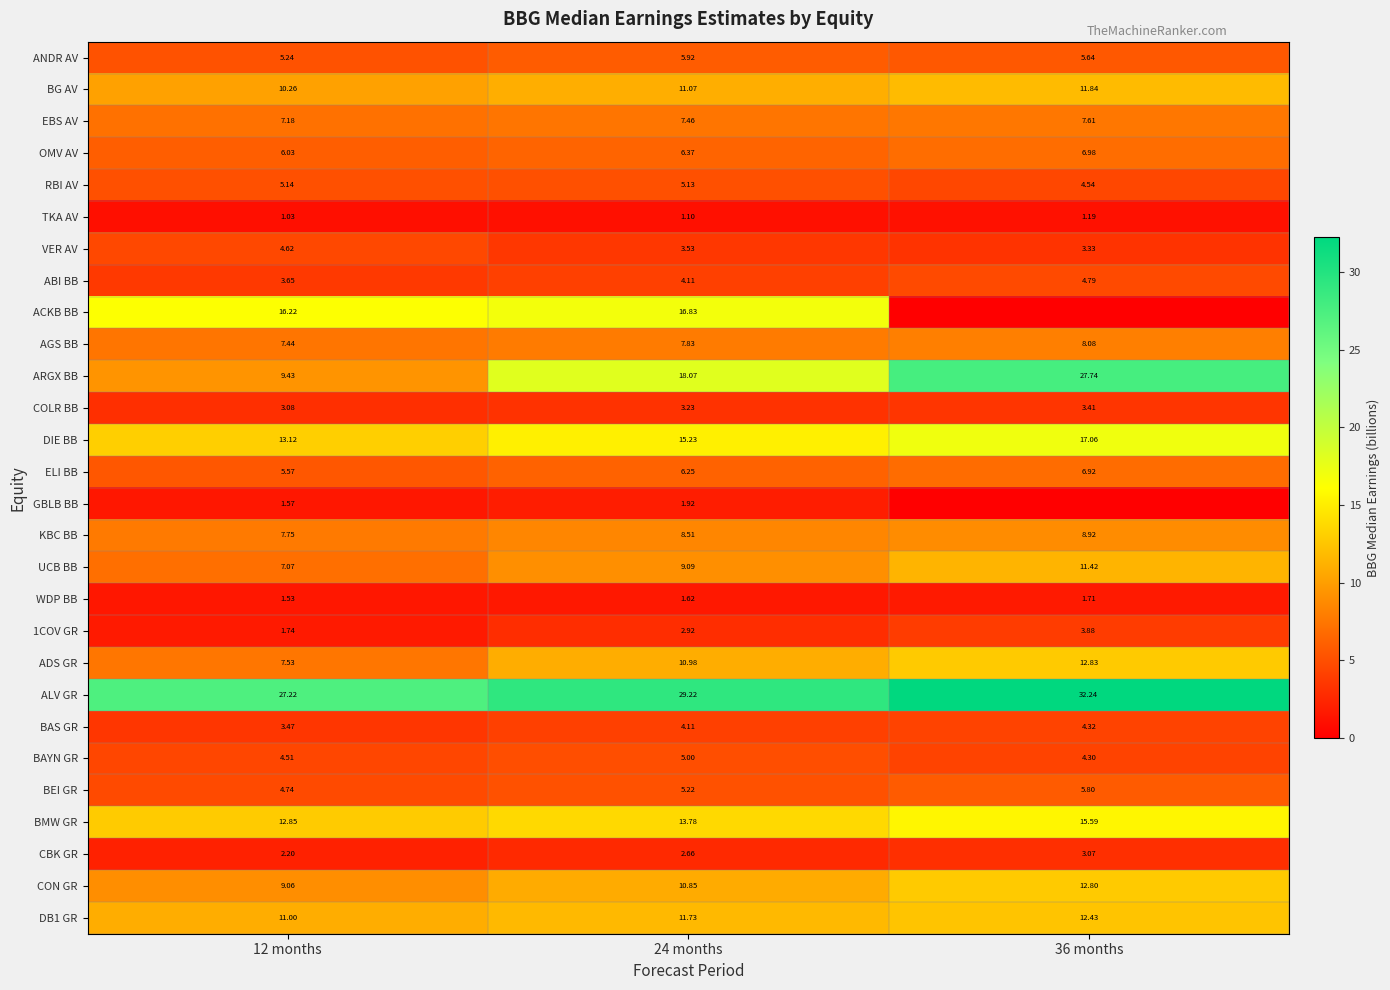

Is the value of BEI GR at 12 months greater than the value of TKA AV at 24 months?

Yes